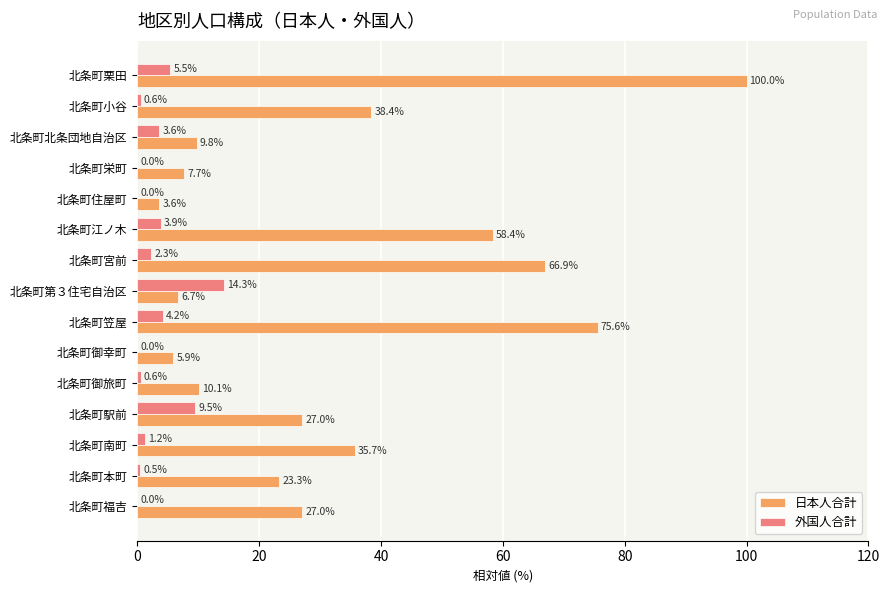

The value of 日本人合計 at 北条町福吉 is 40.1. True or false?

False